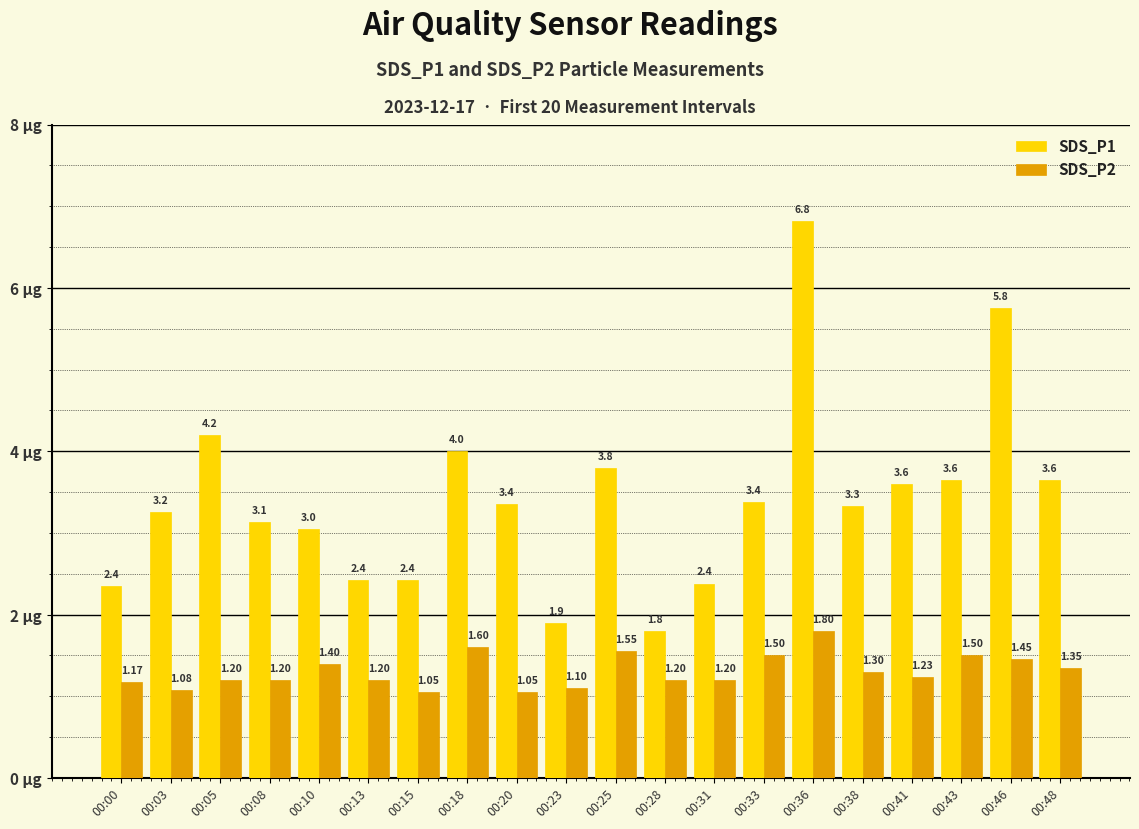

What is the sum of all SDS_P2 values?

26.1